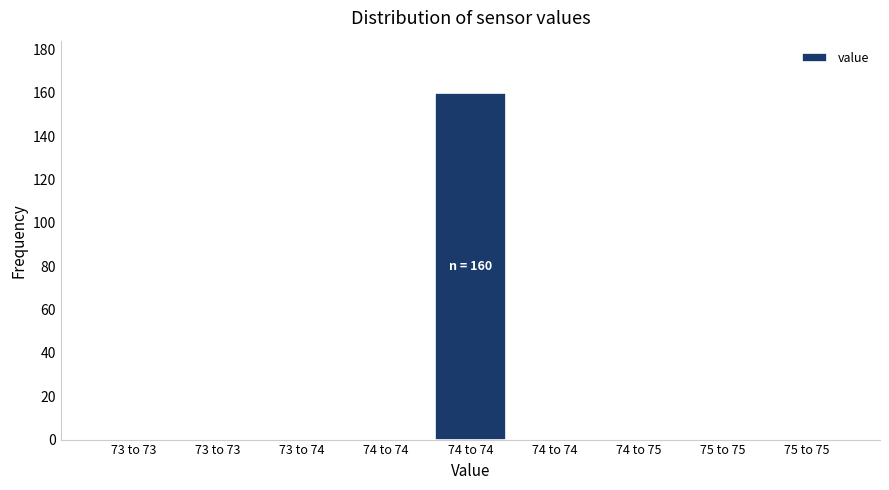

How many data points does each series have?

9